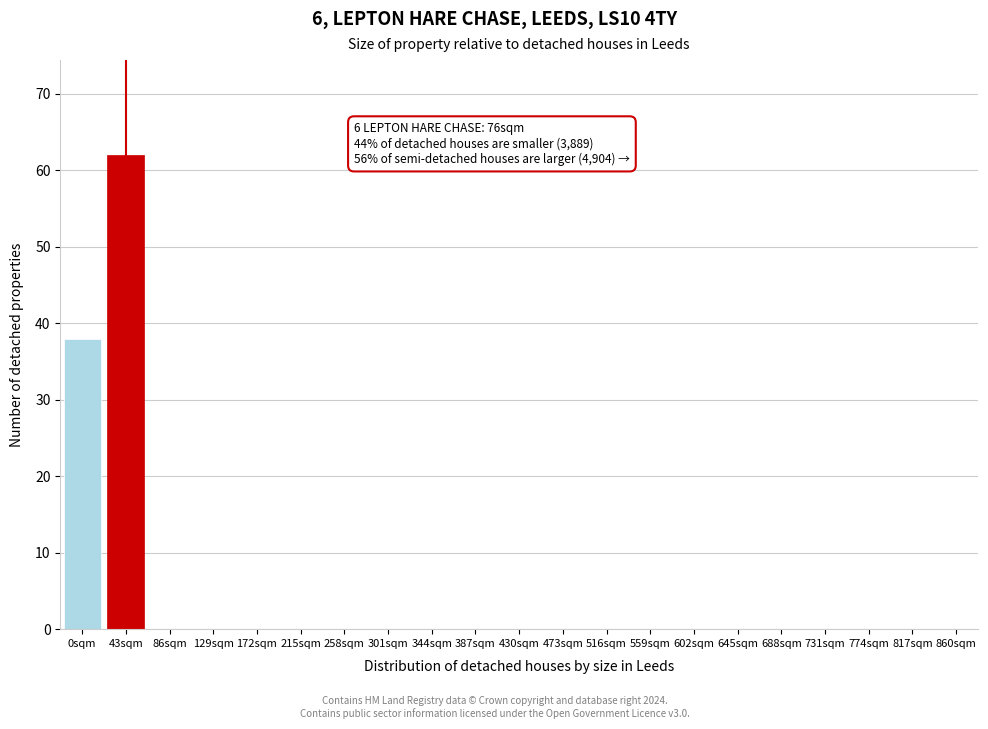

Reading left to right, transcribe all the data shown in this chart.

0sqm=38	43sqm=62	86sqm=0	129sqm=0	172sqm=0	215sqm=0	258sqm=0	301sqm=0	344sqm=0	387sqm=0	430sqm=0	473sqm=0	516sqm=0	559sqm=0	602sqm=0	645sqm=0	688sqm=0	731sqm=0	774sqm=0	817sqm=0